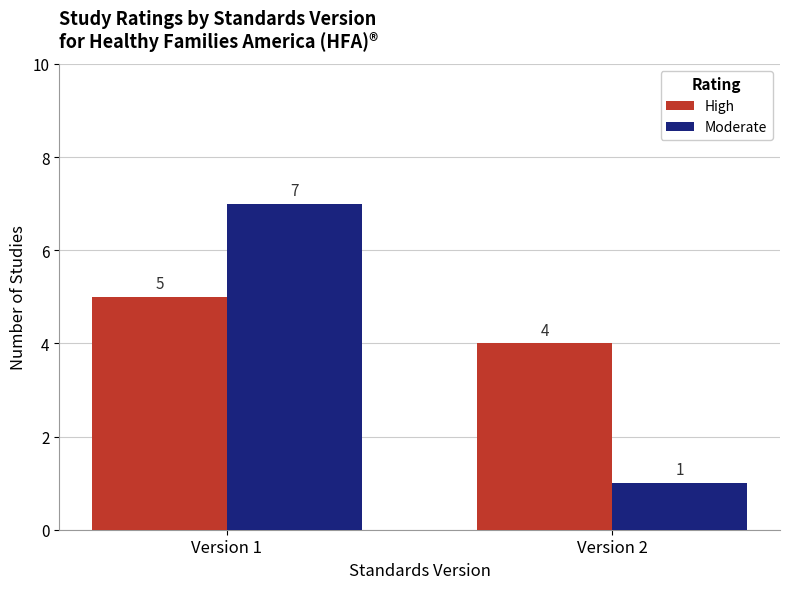

Which series changed the most between Version 1 and Version 2?

Moderate